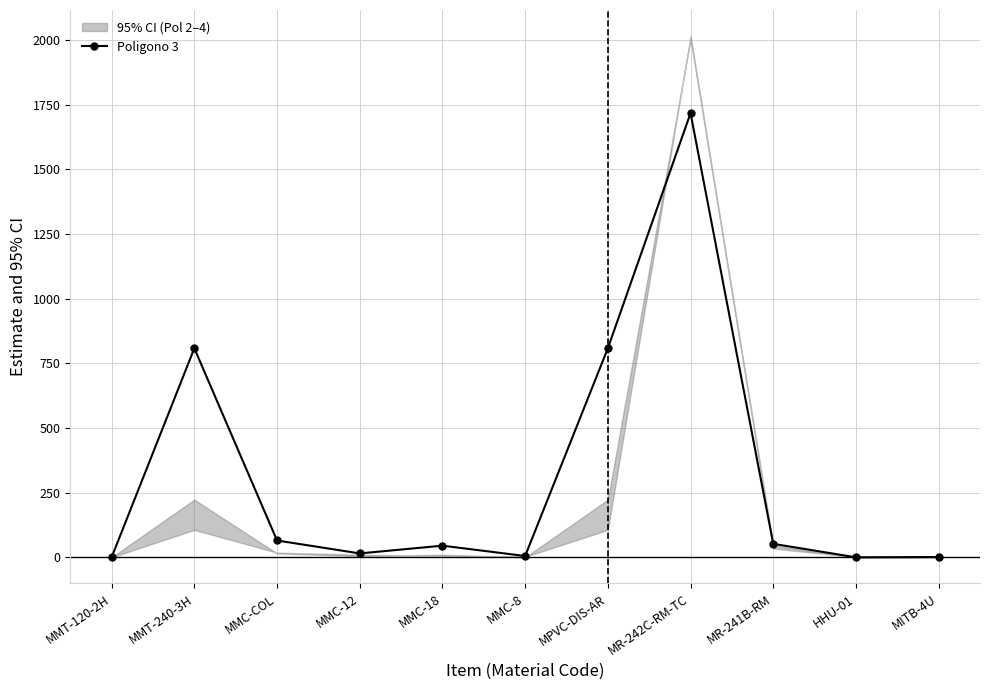

At which category does the data reach its first local valley?

MMC-12